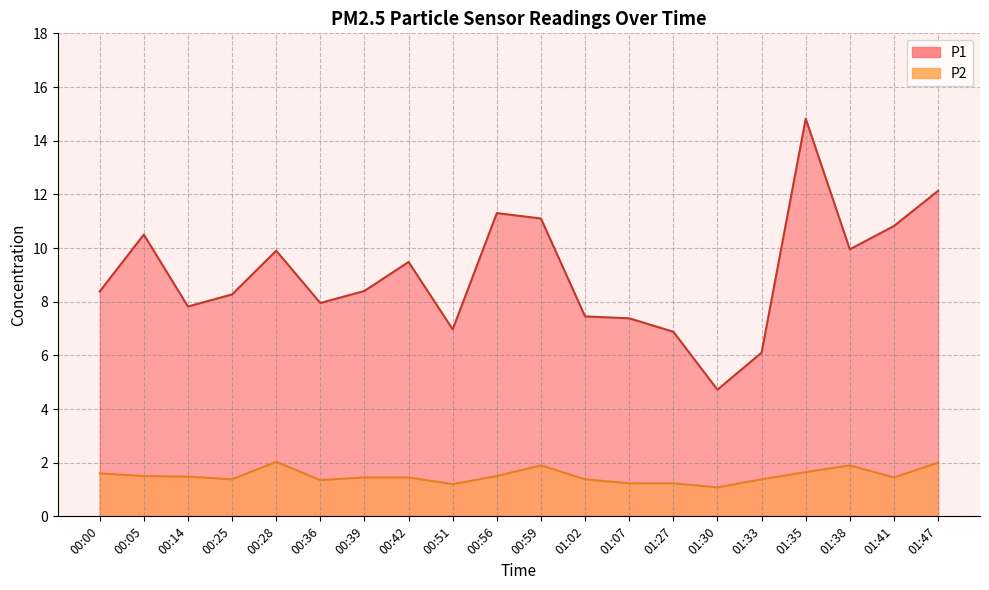

What is the value of the P1 point at the 5th from the left?

9.9